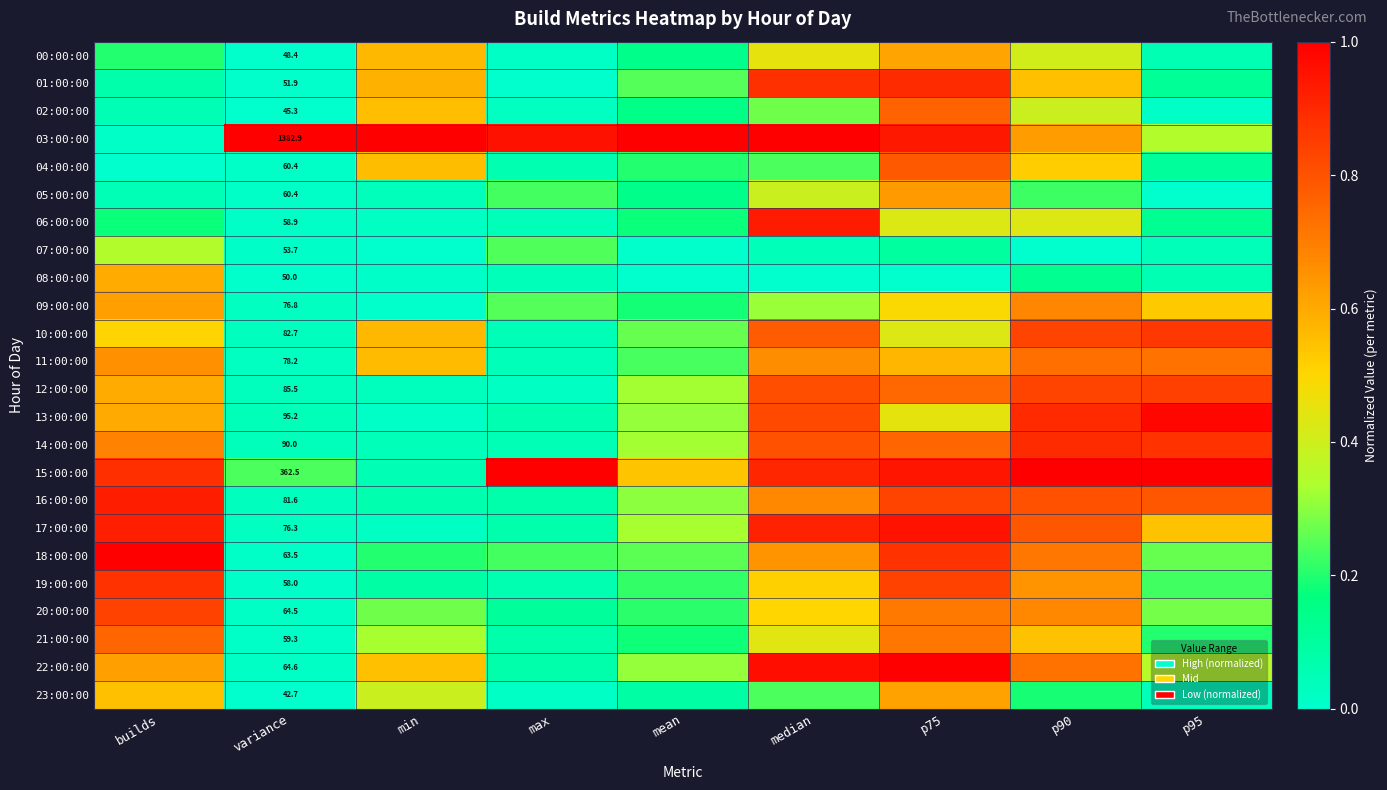

Which series has the widest spread of values?

03:00:00